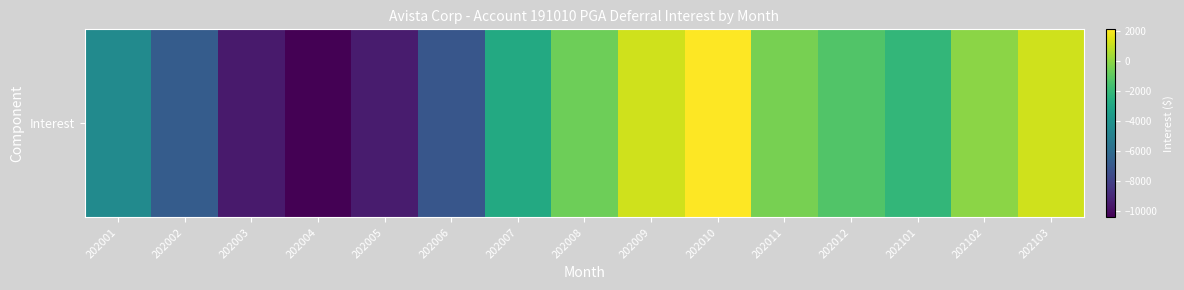

What is the sum of the values at 202003 and 202010?

-7439.9